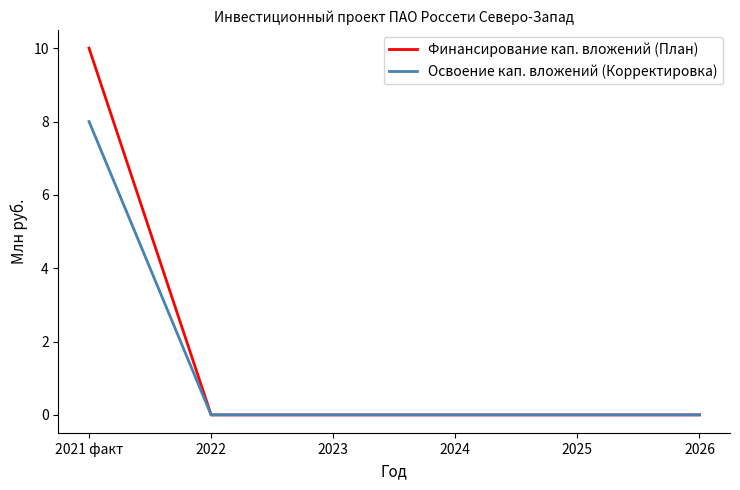

Rank the series by their maximum value, from lowest to highest.

Освоение кап. вложений (Корректировка), Финансирование кап. вложений (План)